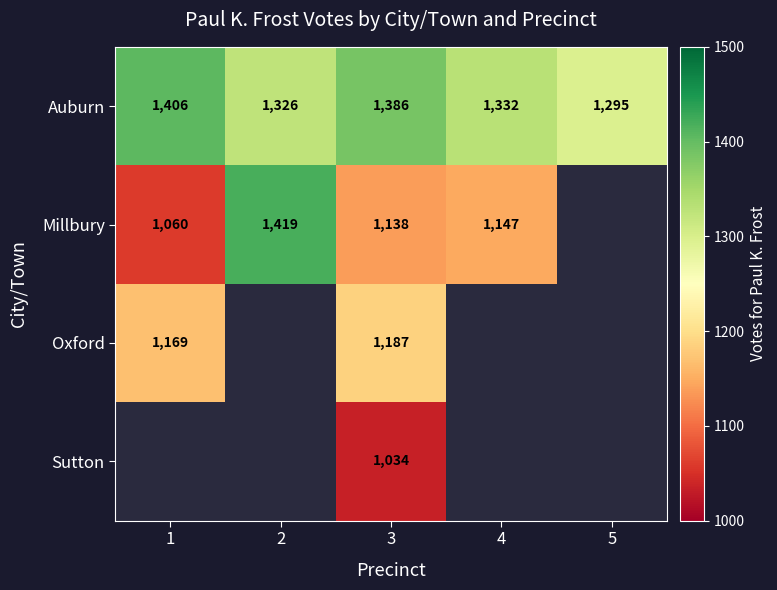

What is the difference between the highest and lowest values at 1?

346.0